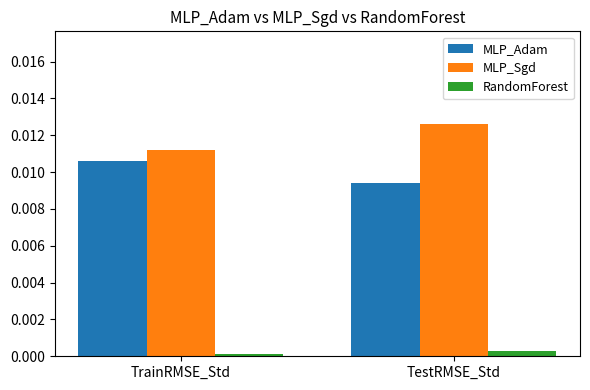

Rank the categories by RandomForest value from lowest to highest.

TrainRMSE_Std, TestRMSE_Std